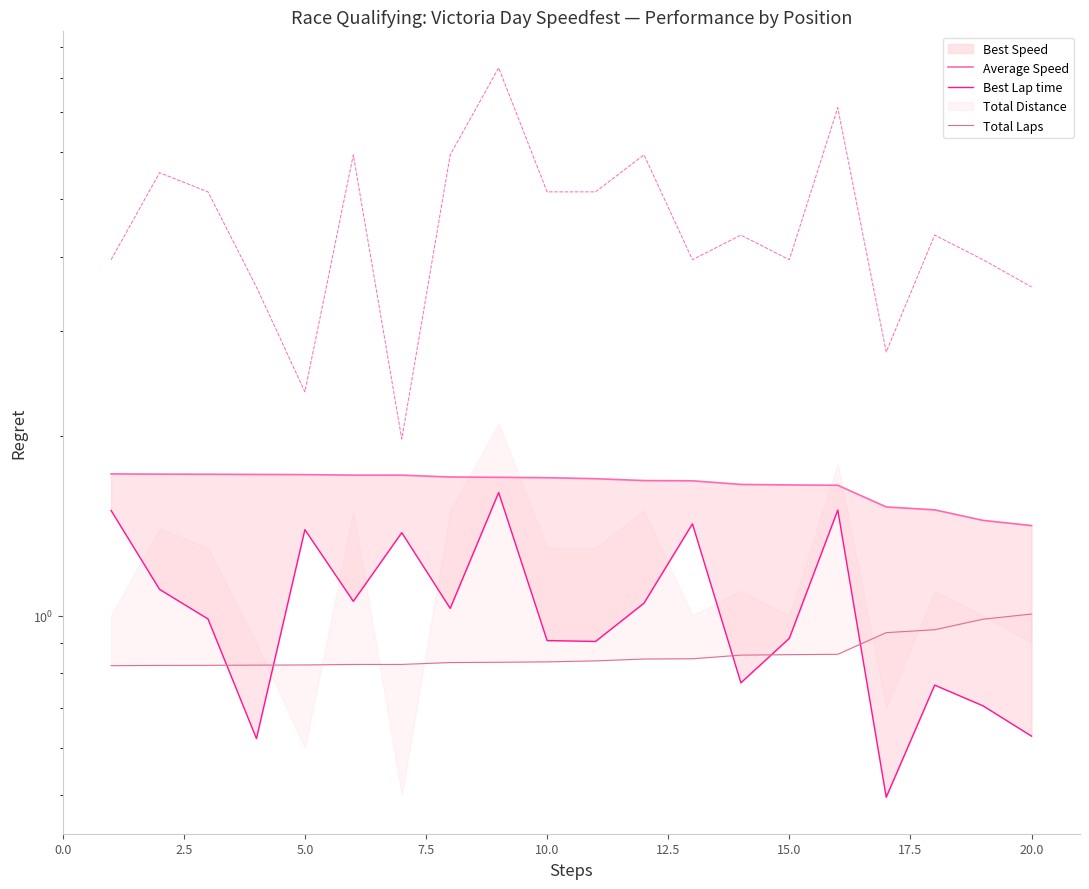

What is the minimum value for Total Distance?

2.0